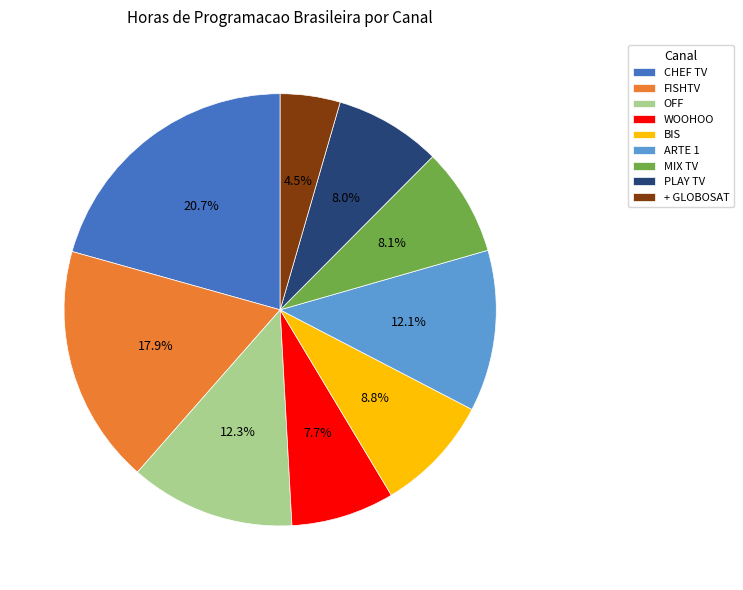

Between + GLOBOSAT and ARTE 1, which is larger?

ARTE 1